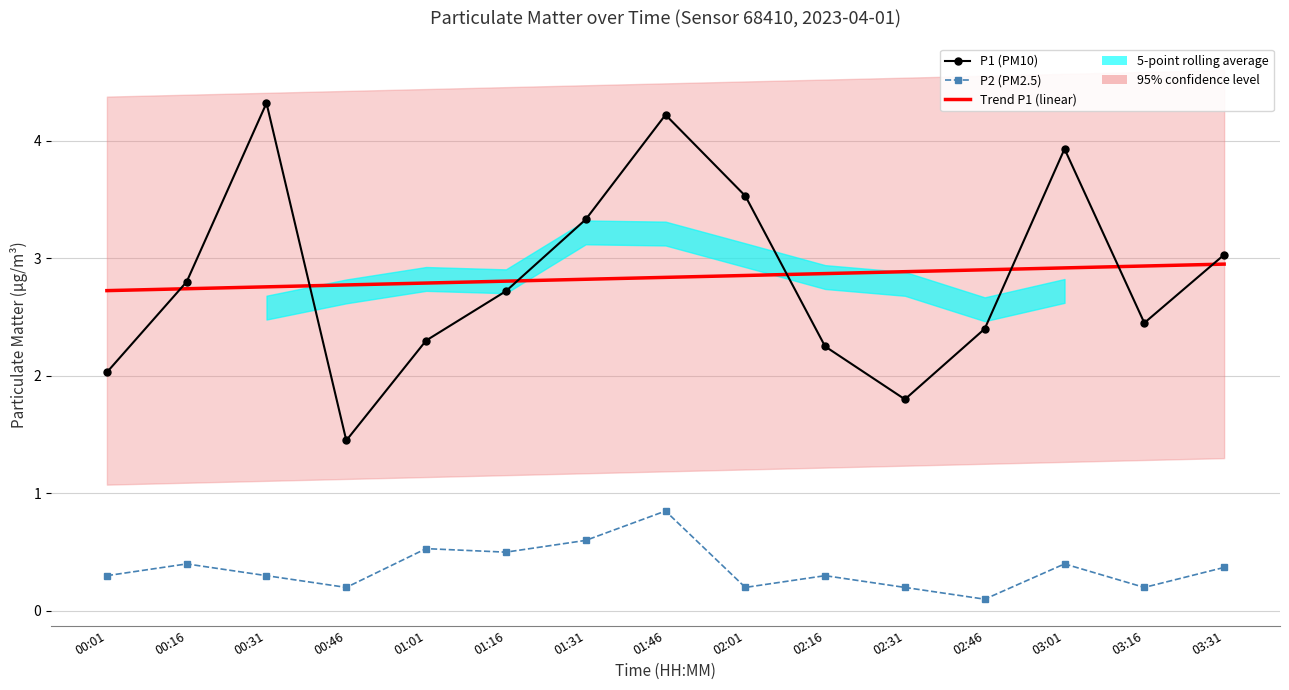

What is the spread (max minus min) of values at 02:31?

2.7